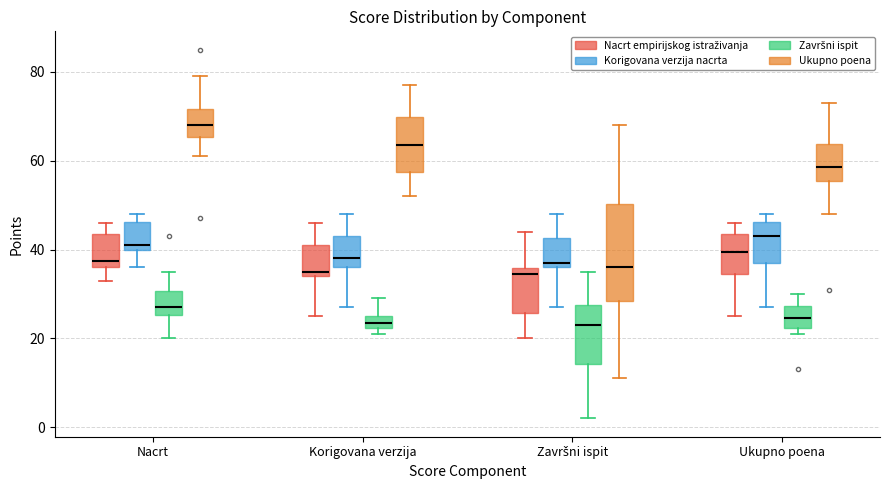

Which box has the highest median line?

Nacrt (Ukupno poena)